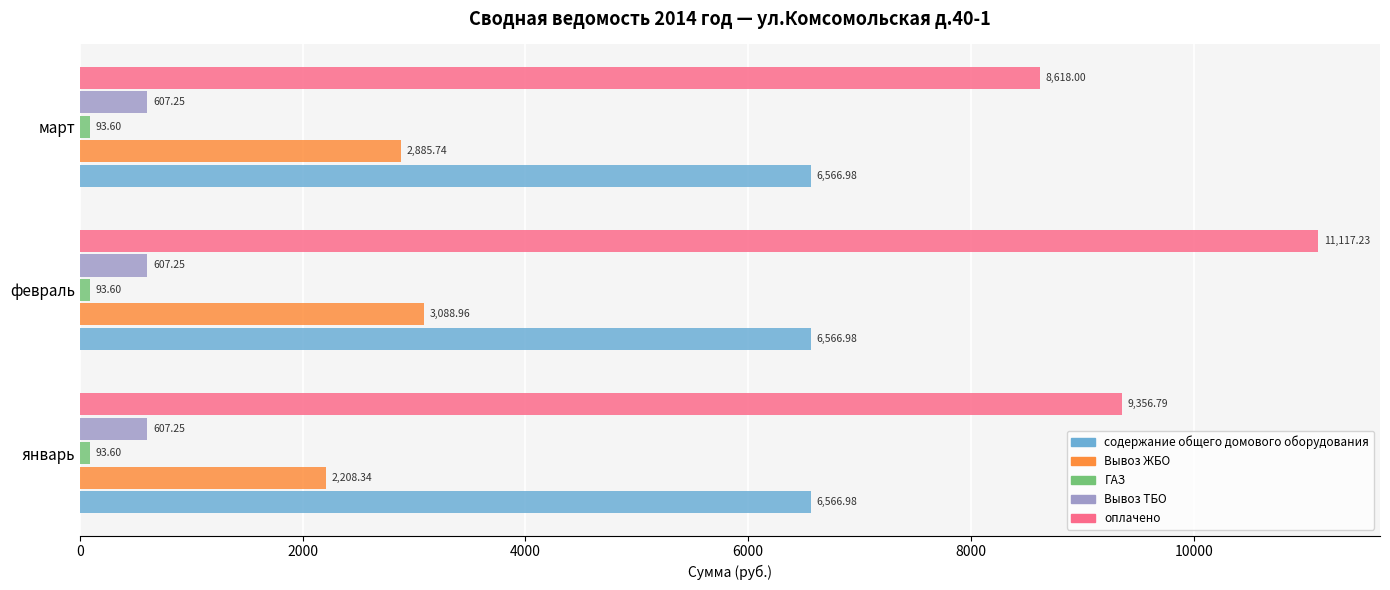

At which category is the sum across all series the highest?

февраль